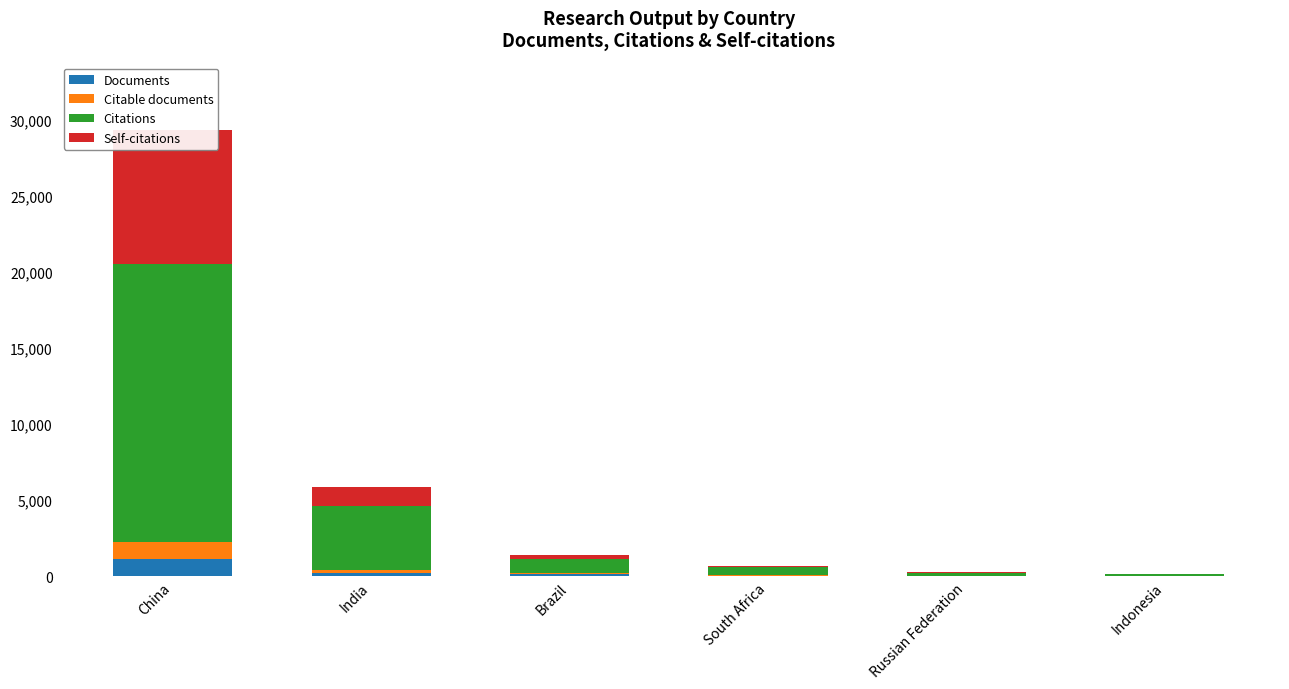

What is the label of the 2nd bar from the right?

Russian Federation